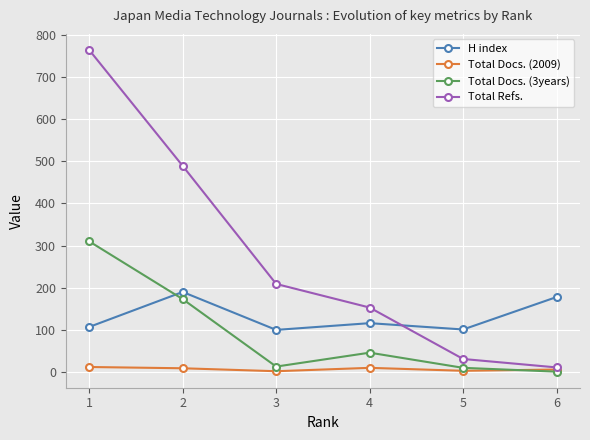

What is the value of the H index point at the 3rd from the left?

100